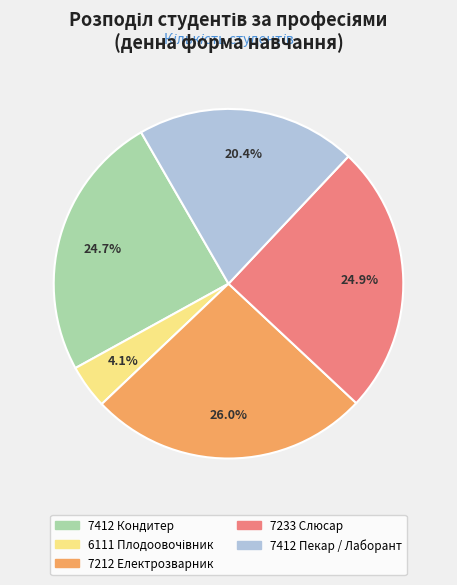

Is it true that 7233 Слюсар is 15% of the pie?

False